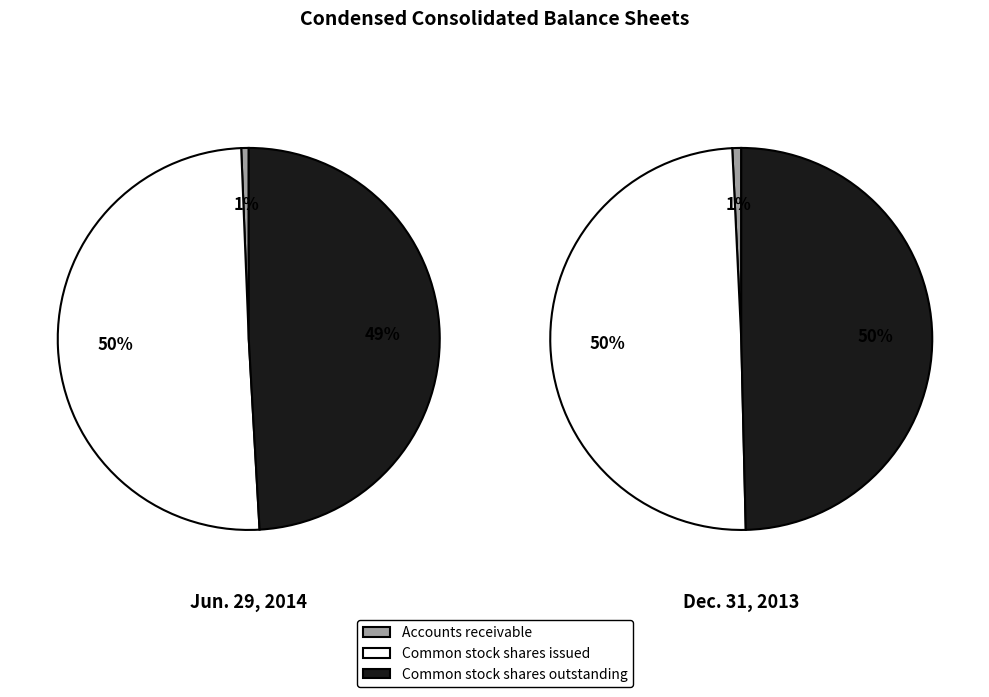

How many slices are in this pie chart?

3